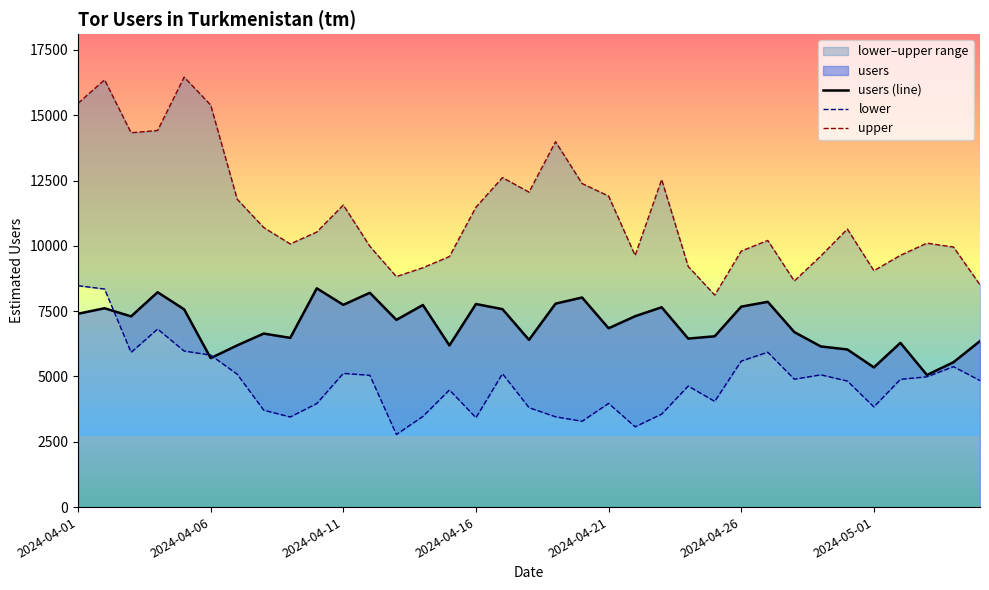

Where does the users (line) series first go above 7166?

2024-04-01